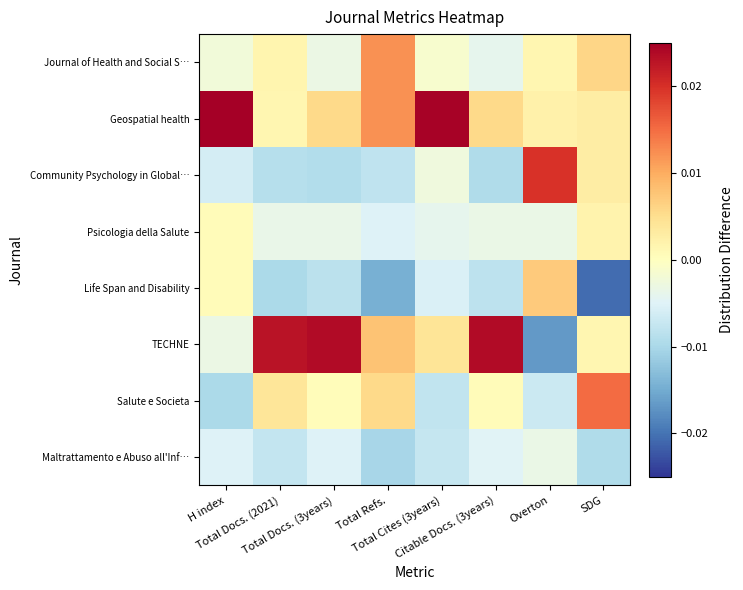

At which category is the sum across all series the highest?

Citable Docs. (3years)